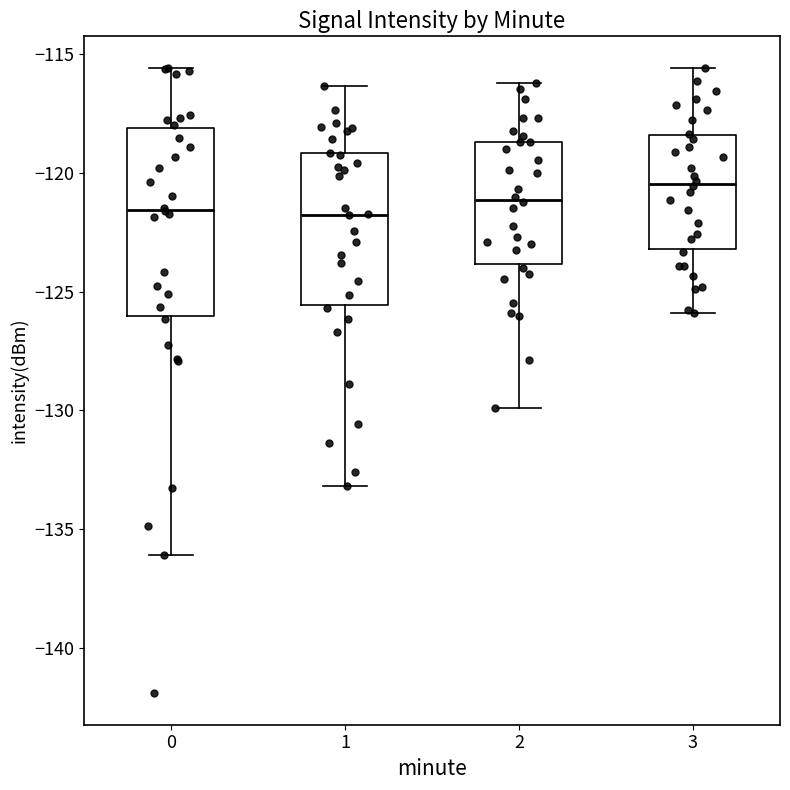

Where does the lower whisker of the box at x = 3 end on the y-axis? The values are not printed on the chart, so give them approximately, as read against the axis.

-126.0